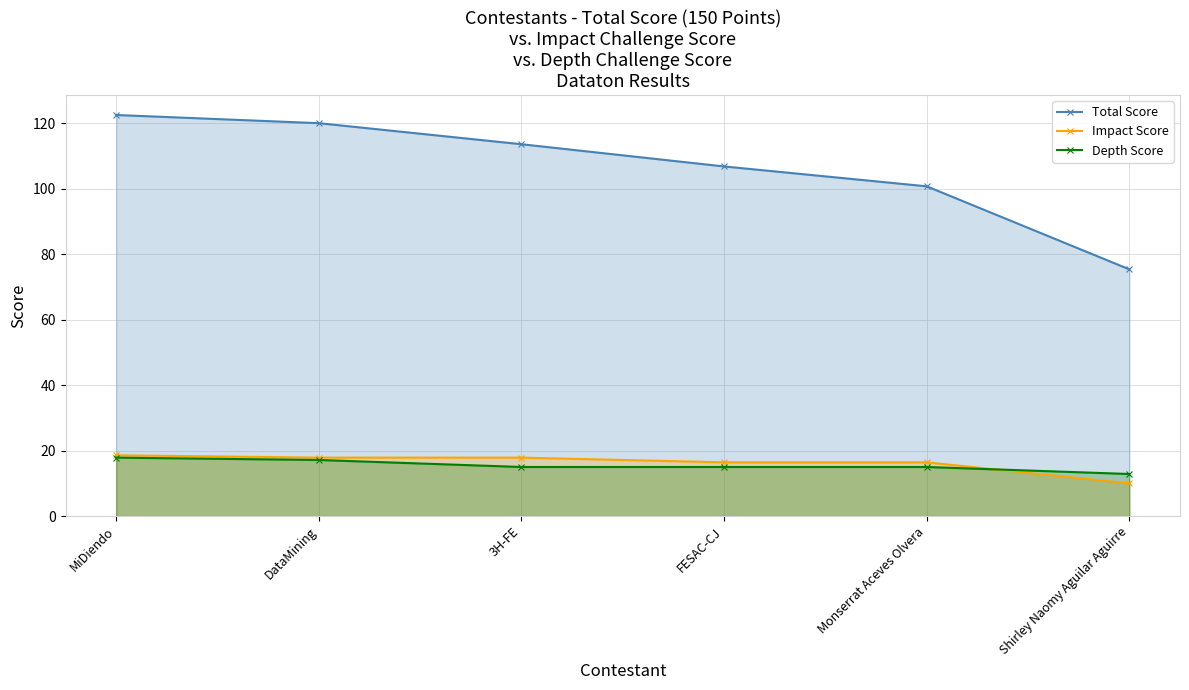

Reading left to right, transcribe all the data shown in this chart.

Total Score: MiDiendo=122.5	DataMining=120.0	3H-FE=113.6	FESAC-CJ=106.8	Monserrat Aceves Olvera=100.7	Shirley Naomy Aguilar Aguirre=75.4
Impact Score: MiDiendo=18.6	DataMining=17.9	3H-FE=17.9	FESAC-CJ=16.4	Monserrat Aceves Olvera=16.4	Shirley Naomy Aguilar Aguirre=10.0
Depth Score: MiDiendo=17.9	DataMining=17.1	3H-FE=15.0	FESAC-CJ=15.0	Monserrat Aceves Olvera=15.0	Shirley Naomy Aguilar Aguirre=12.9